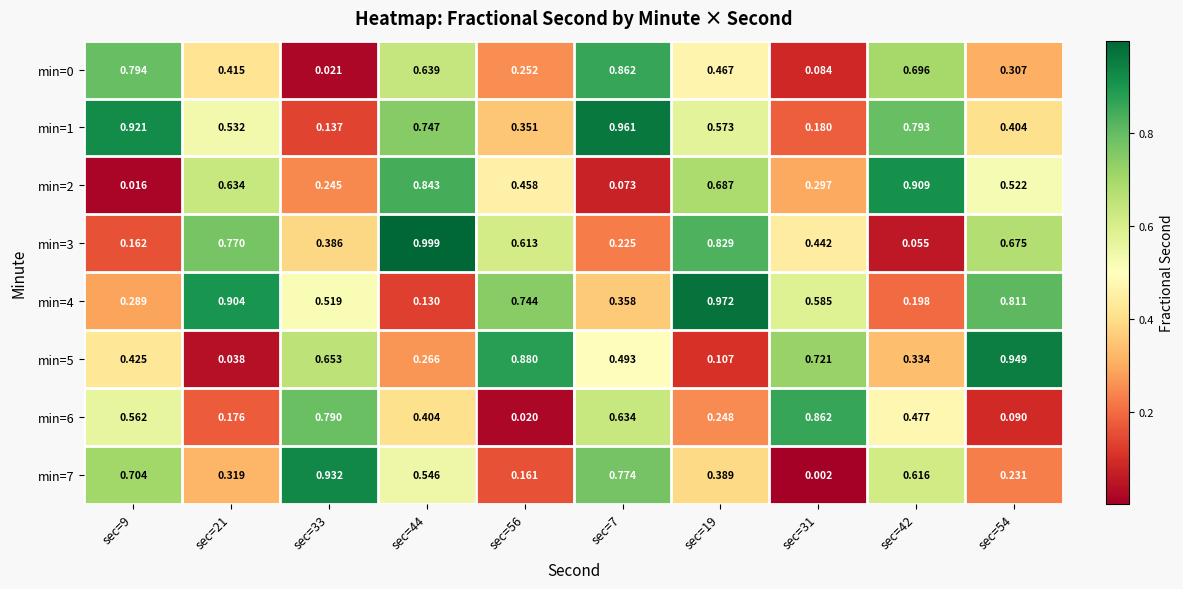

Is the value of min=1 at sec=44 greater than the value of min=3 at sec=54?

Yes